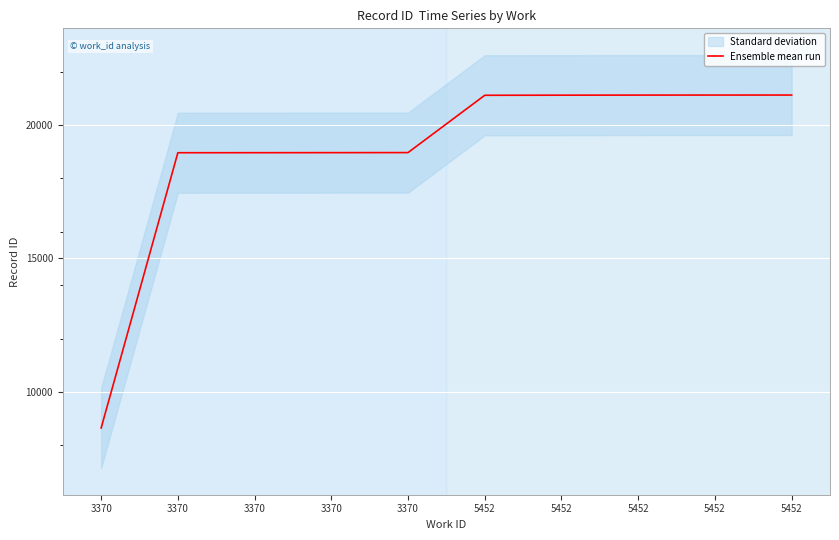

Reading left to right, transcribe all the data shown in this chart.

8646	18963	18964	18966	18968	21116	21120	21123	21124	21125